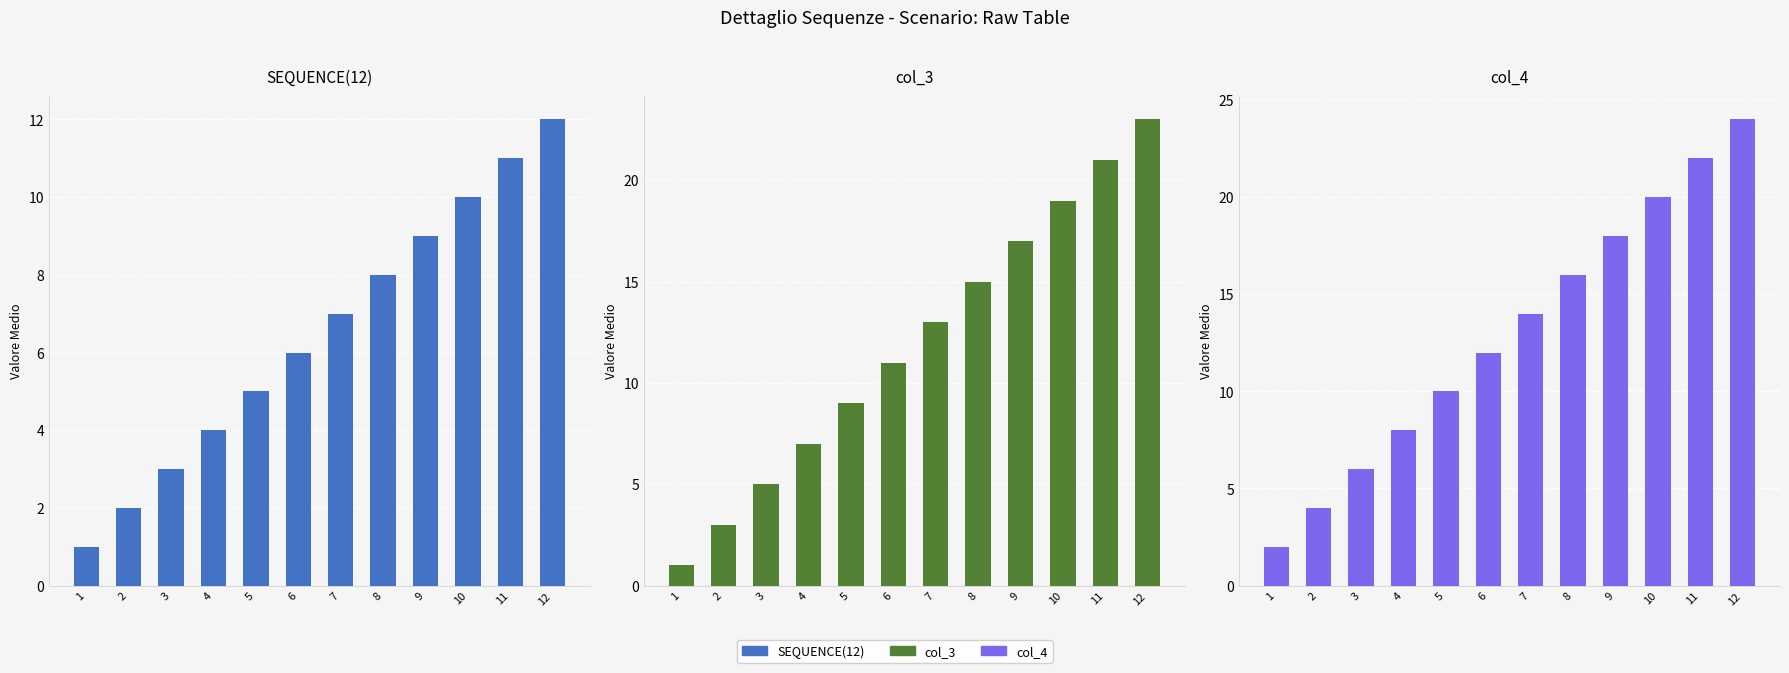

Rank the series at 5 from lowest to highest value.

SEQUENCE(12), col_3, col_4